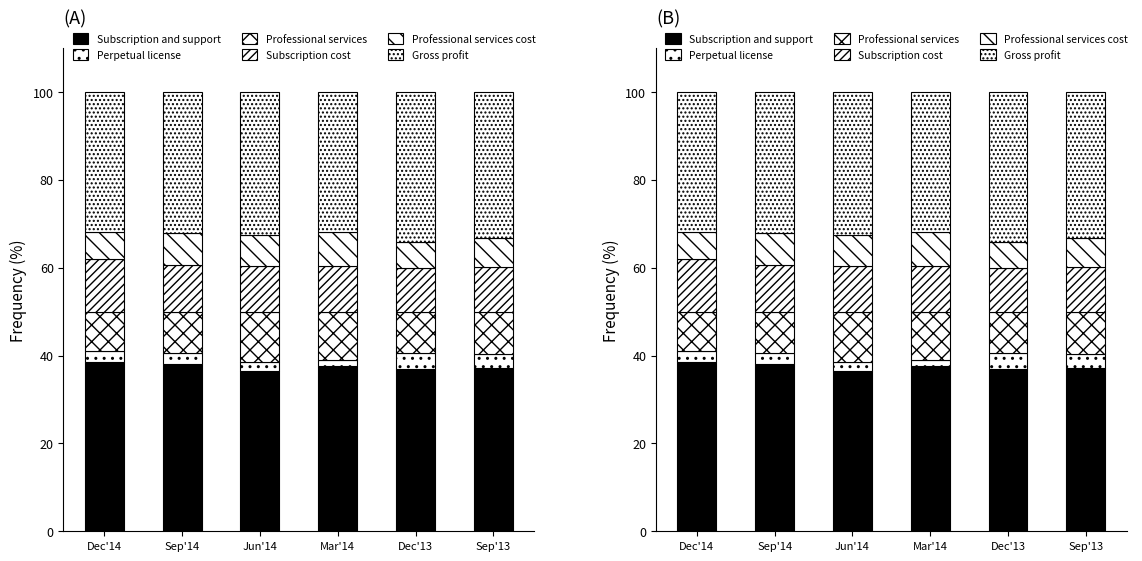

What is the difference between the maximum and minimum values in the Professional services cost series?

1.8